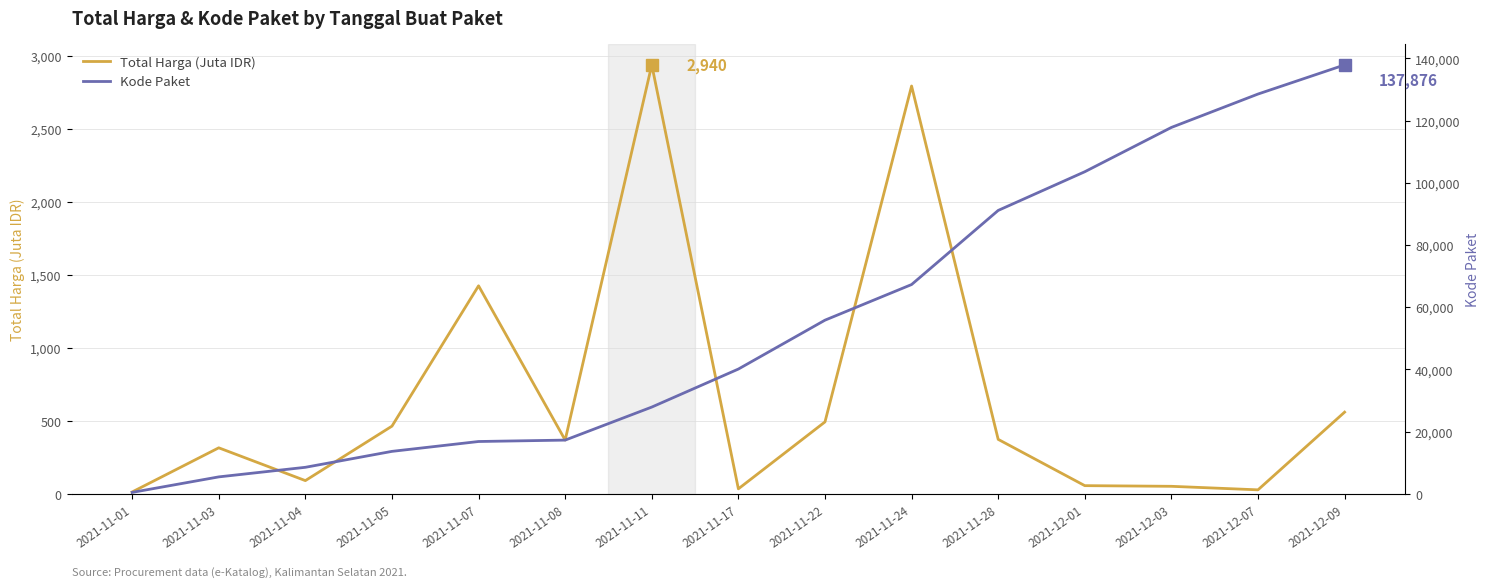

Is the value of Total Harga (Juta IDR) at 2021-11-01 greater than the value of Kode Paket at 2021-11-05?

No